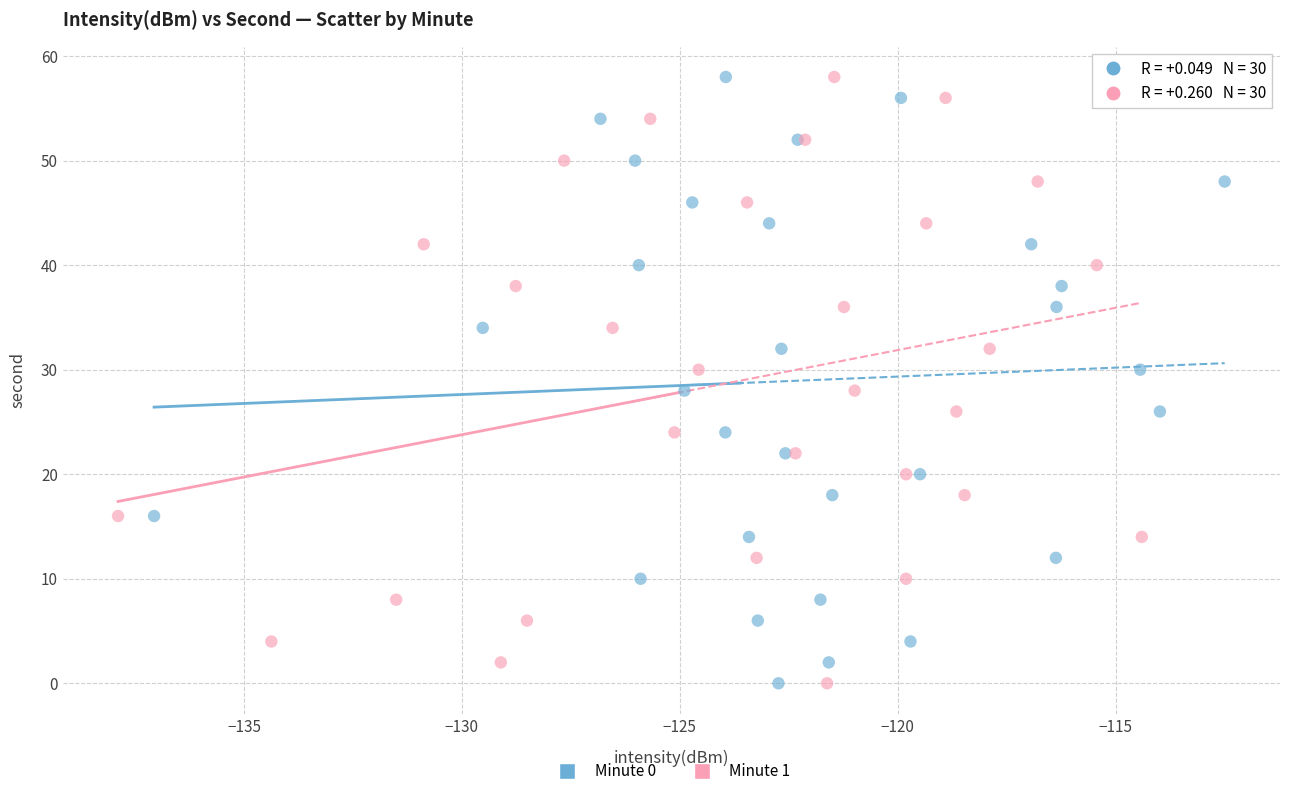

What are all the series names shown in the legend?

Minute 0, Minute 1